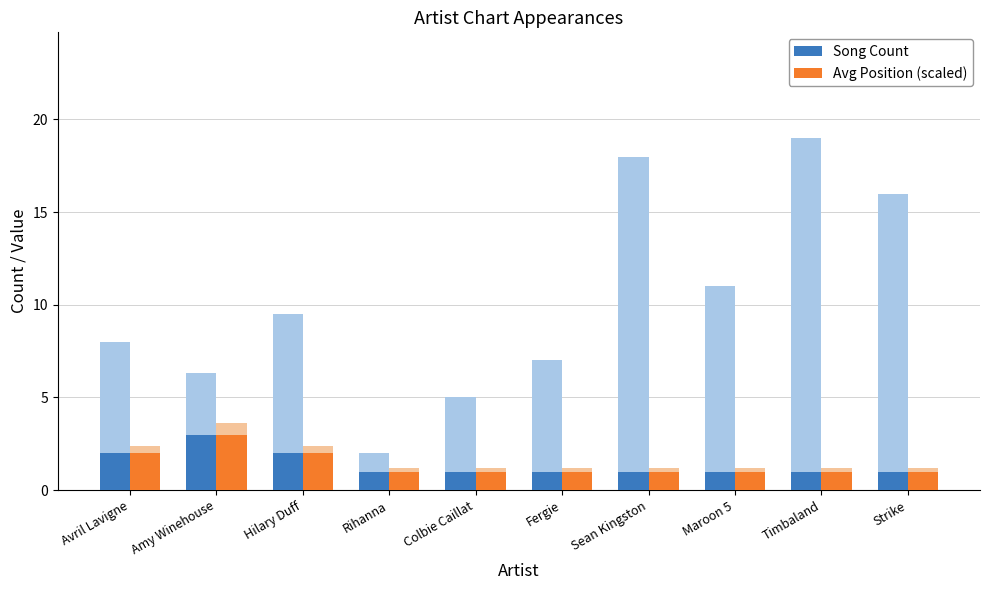

Which category has the highest value in the Avg Position (scaled) series?

Amy Winehouse